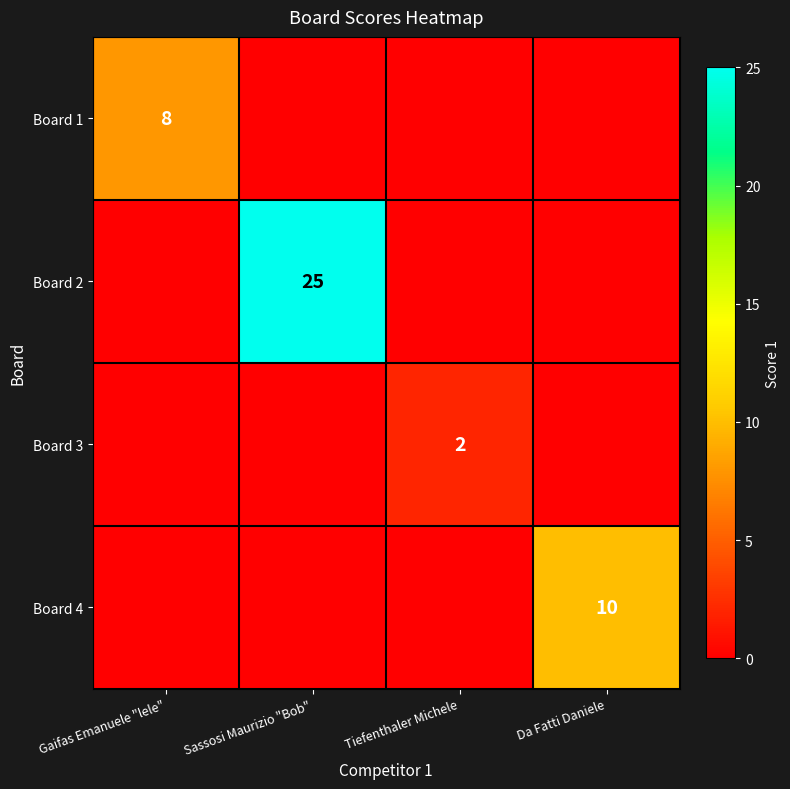

The value of Board 3 at Tiefenthaler Michele is 3. True or false?

False